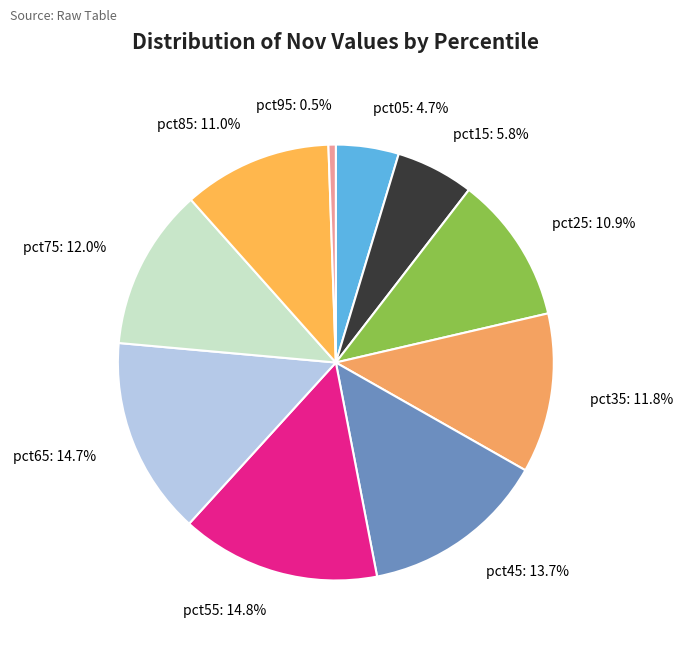

Is it true that pct65 is 3% of the pie?

False